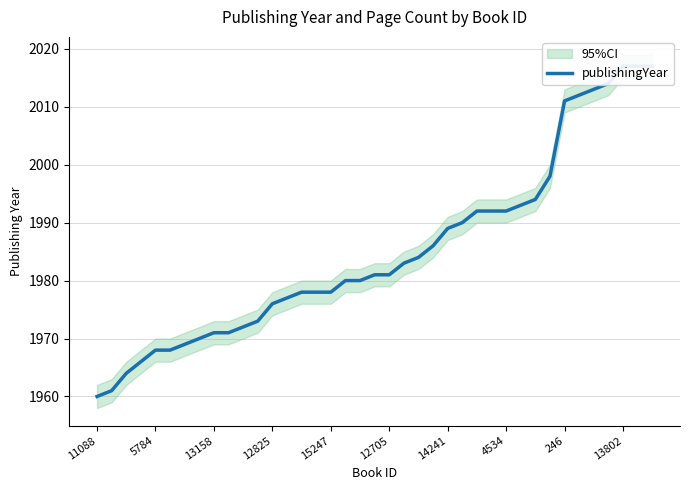

The chart shows a value of 1998 at 31. True or false?

True